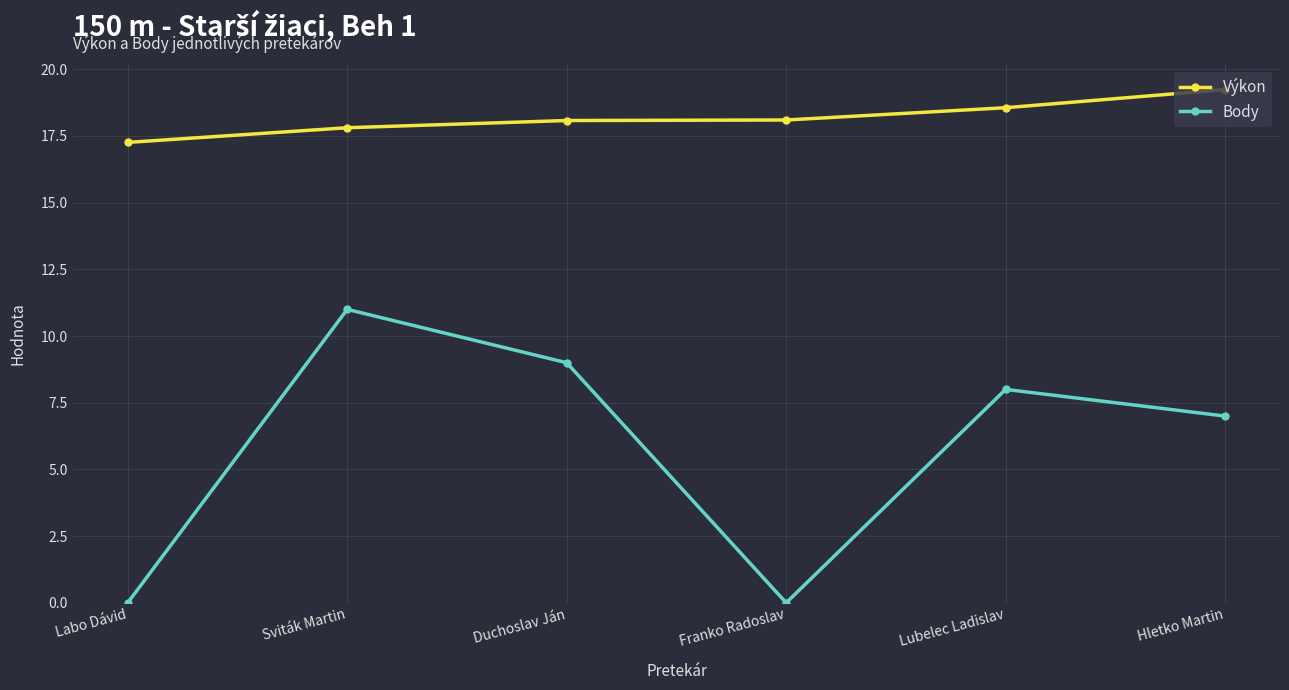

Reading left to right, extract all data points from this chart.

Výkon: Labo Dávid=17.3	Sviták Martin=17.8	Duchoslav Ján=18.1	Franko Radoslav=18.1	Lubelec Ladislav=18.6	Hletko Martin=19.2
Body: Labo Dávid=0.0	Sviták Martin=11.0	Duchoslav Ján=9.0	Franko Radoslav=0.0	Lubelec Ladislav=8.0	Hletko Martin=7.0